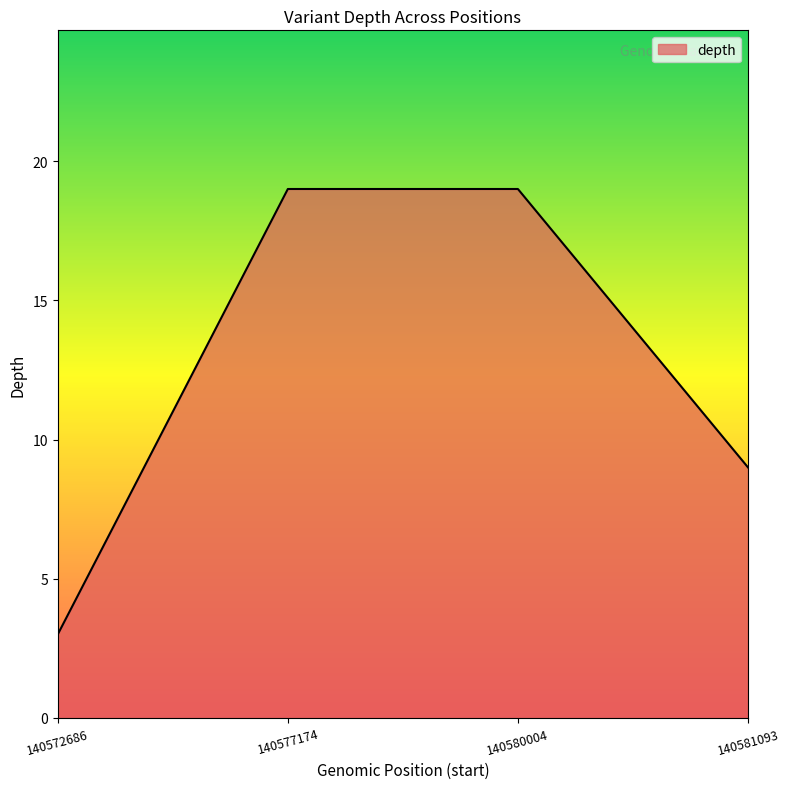

The chart shows a value of 3 at 140572686. True or false?

True